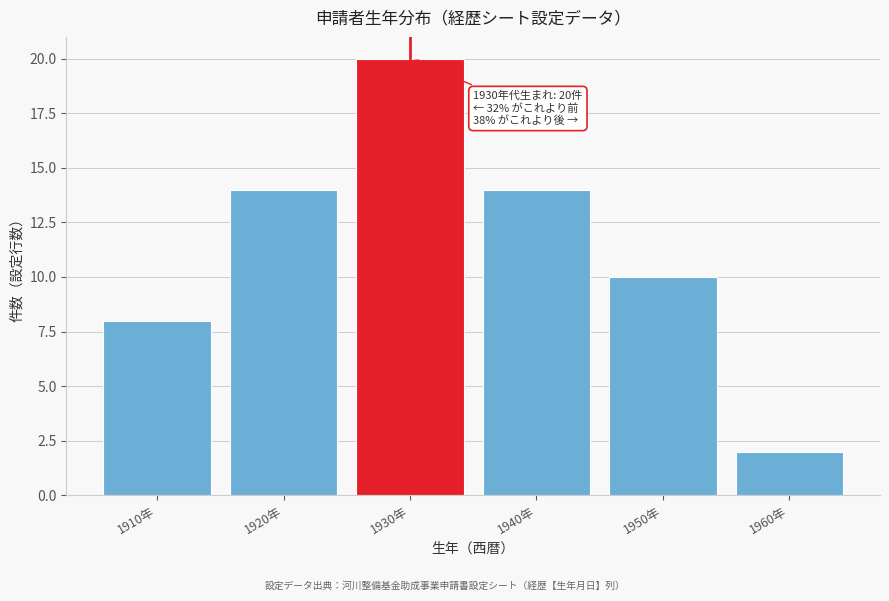

Reading left to right, transcribe all the data shown in this chart.

8	14	20	14	10	2